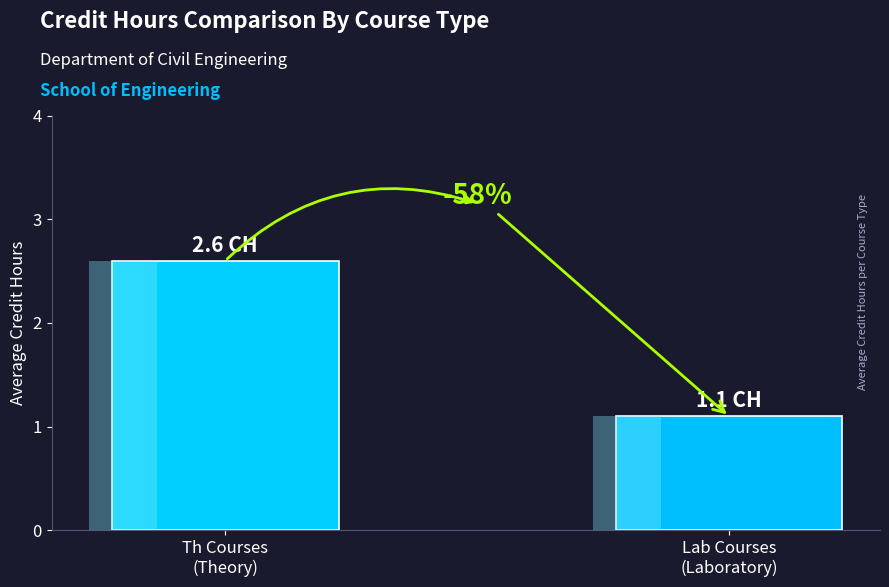

What is the change in value from Th Courses
(Theory) to Lab Courses
(Laboratory)?

-1.5